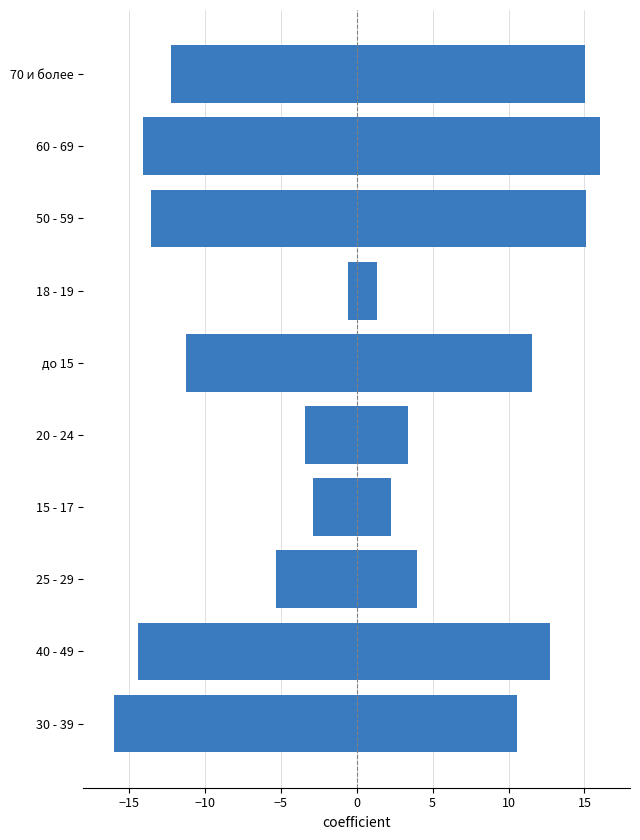

Between 60 - 69 and 70 и более, which is larger?

60 - 69